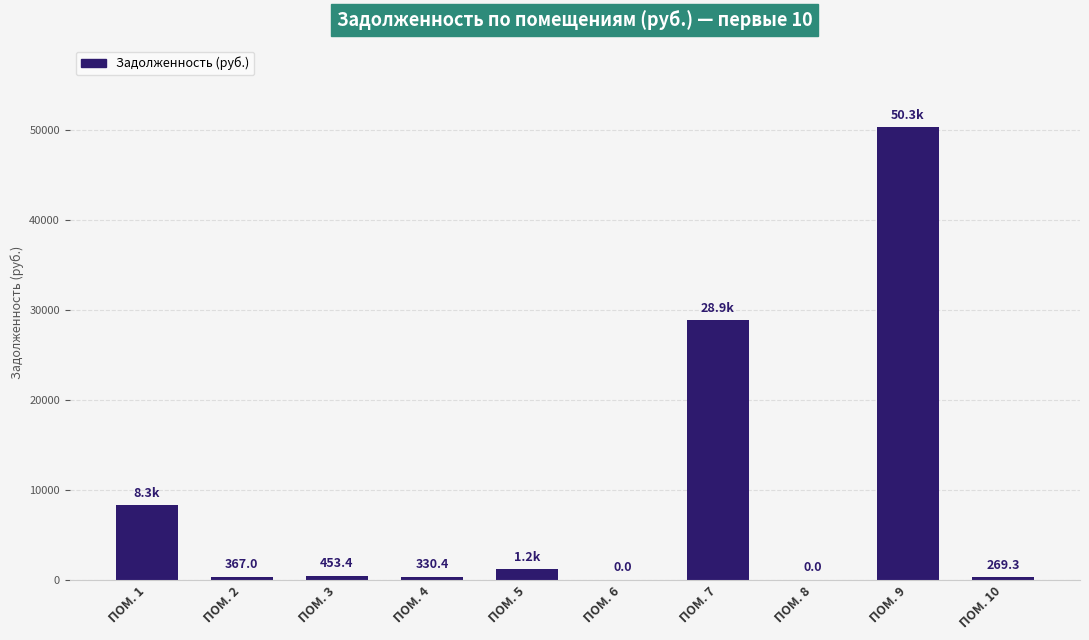

Which has a higher value, ПОМ. 1 or ПОМ. 3?

ПОМ. 1